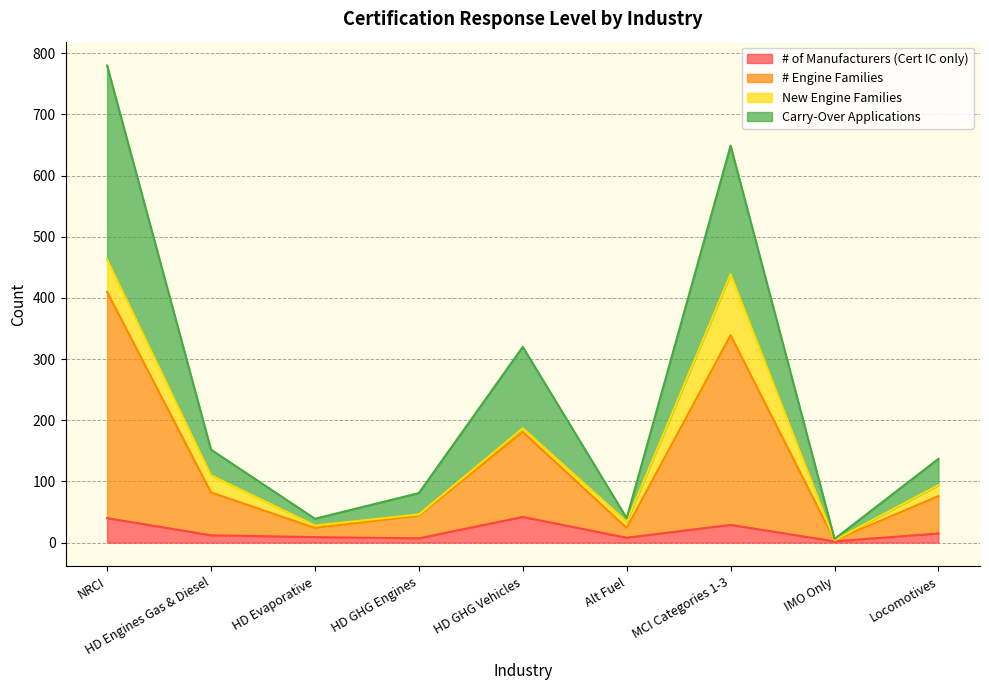

What is the label of the 2nd point from the left?

HD Engines Gas & Diesel